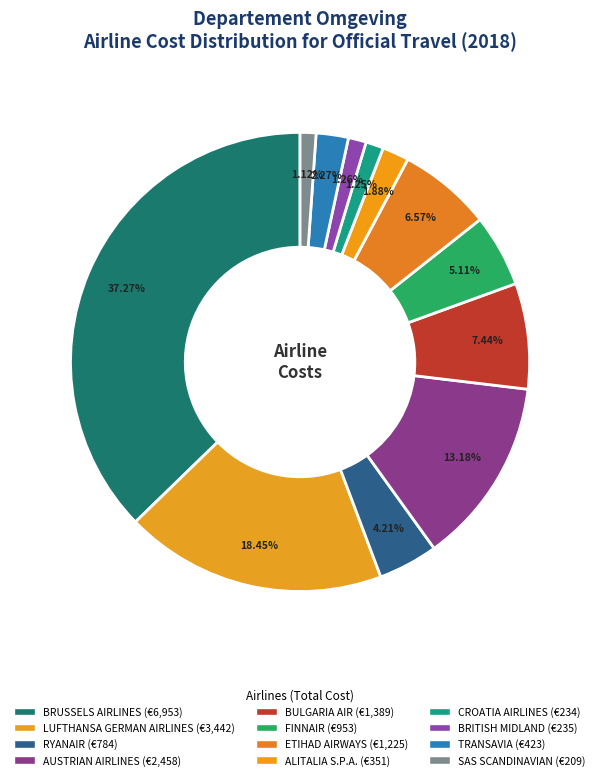

What is the largest slice in the pie chart?

BRUSSELS AIRLINES